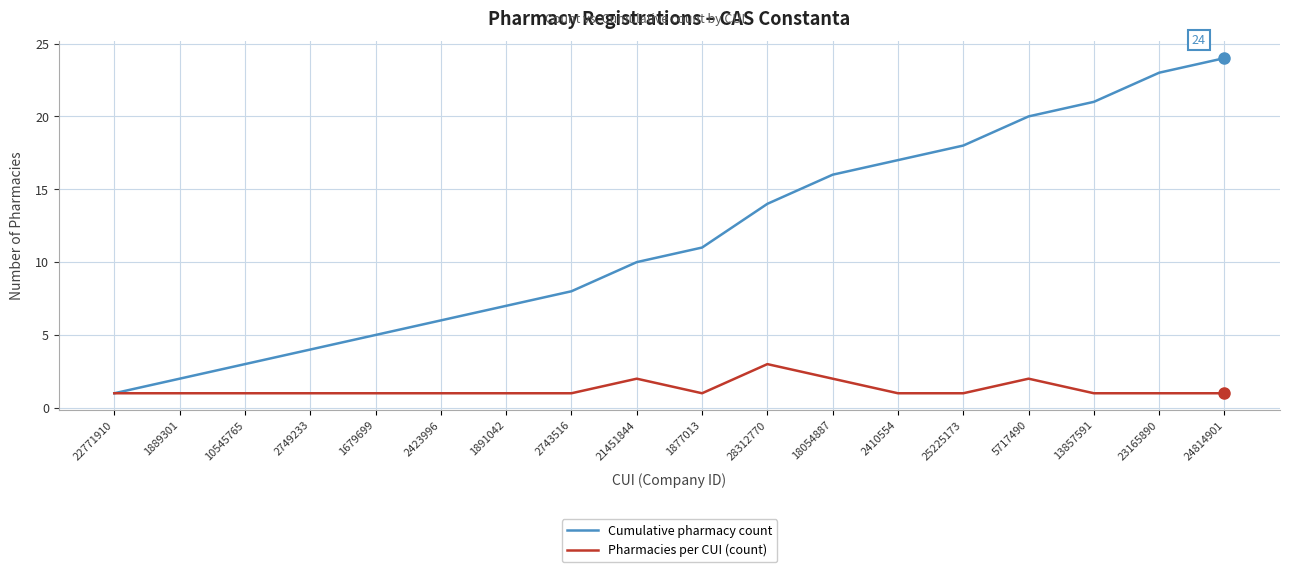

What is the difference between the maximum and minimum values in the Cumulative pharmacy count series?

23